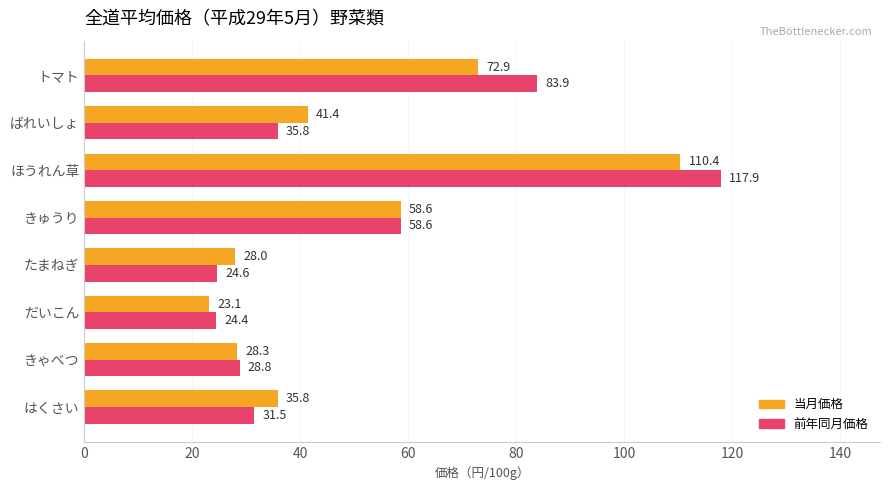

Rank the series at たまねぎ from lowest to highest value.

前年同月価格, 当月価格